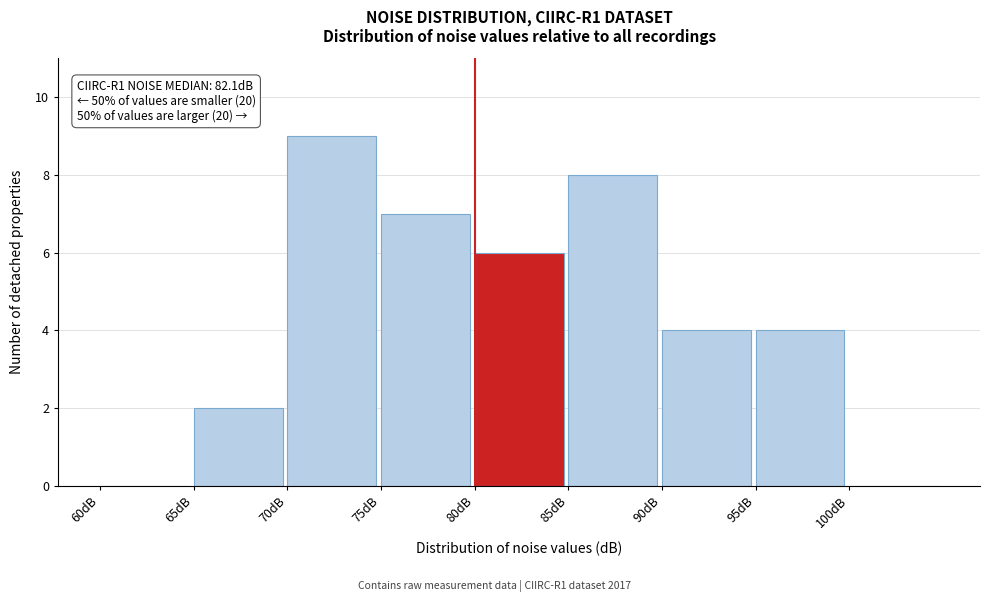

Which range on the x-axis has the tallest bar?

70 to 75